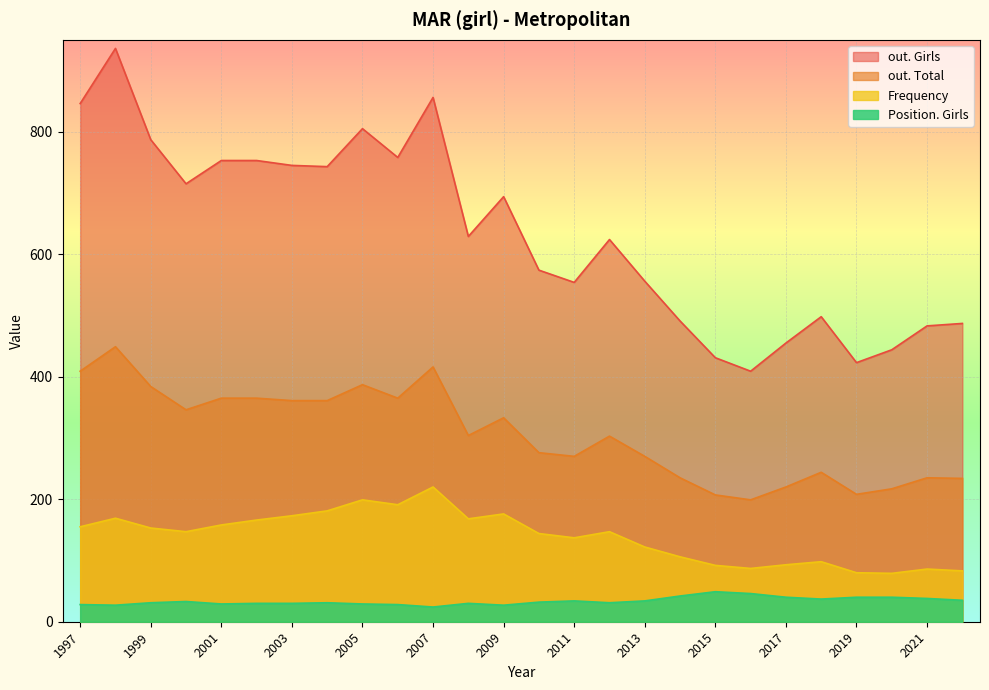

What is the approximate value of out. Total at 1999, to the nearest 50?

400